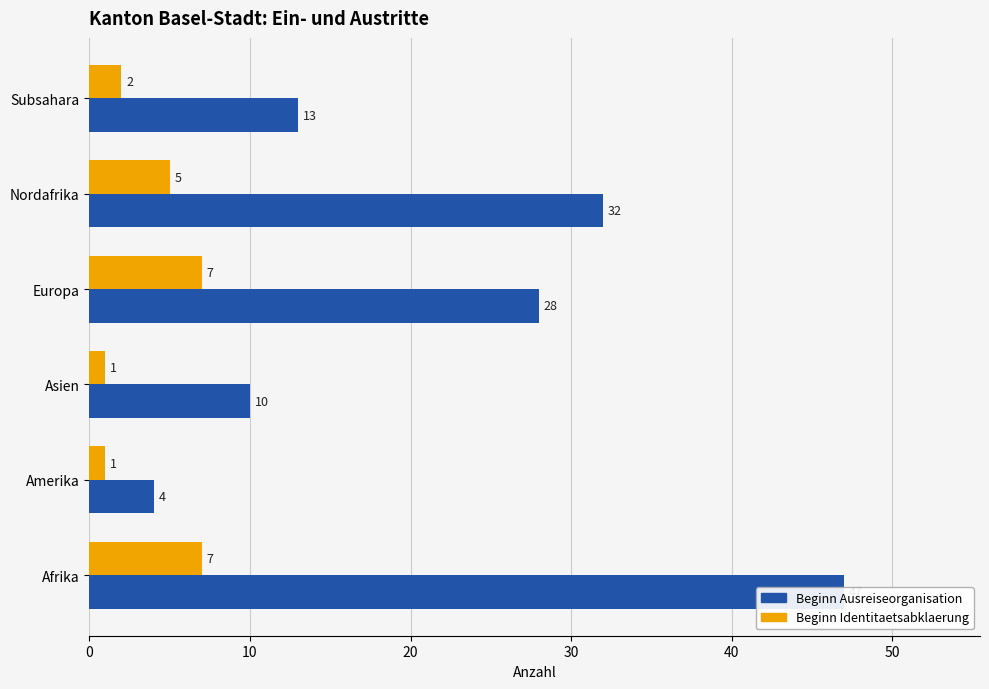

Rank the series by their maximum value, from lowest to highest.

Beginn Identitaetsabklaerung, Beginn Ausreiseorganisation